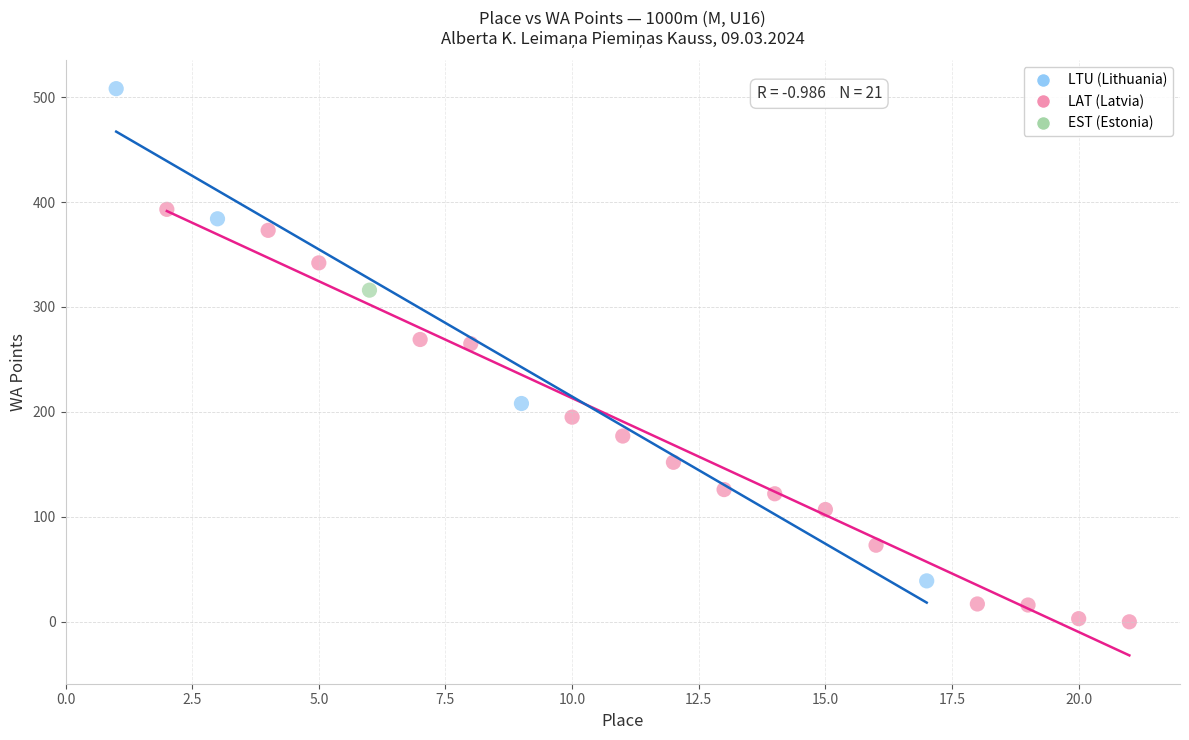

What are all the series names shown in the legend?

LTU (Lithuania), LAT (Latvia), EST (Estonia)